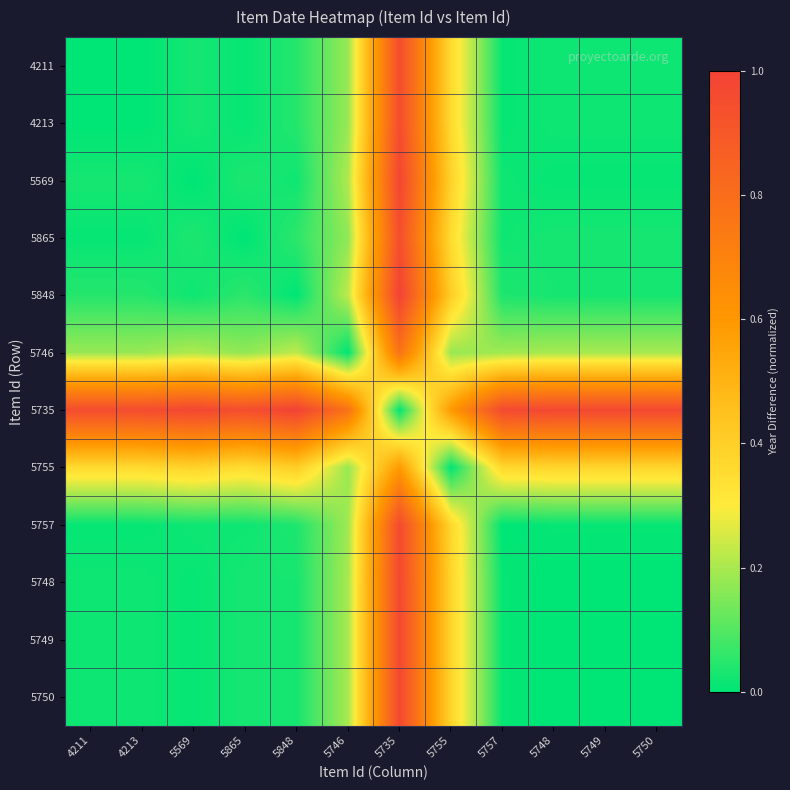

Which series has the largest total across all categories?

5735